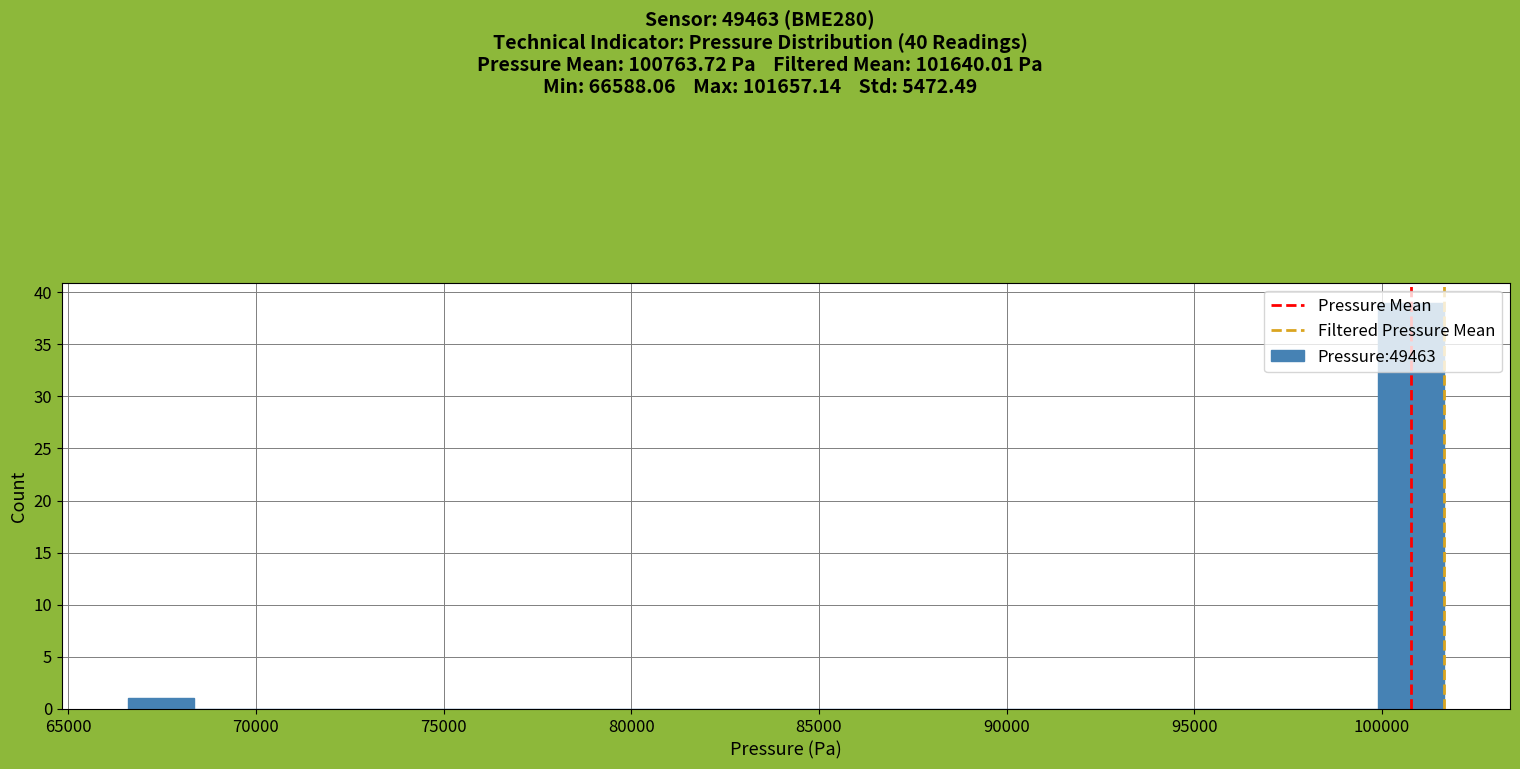

Read against the x-axis, roughly where is the centre of the tallest bar?

101000